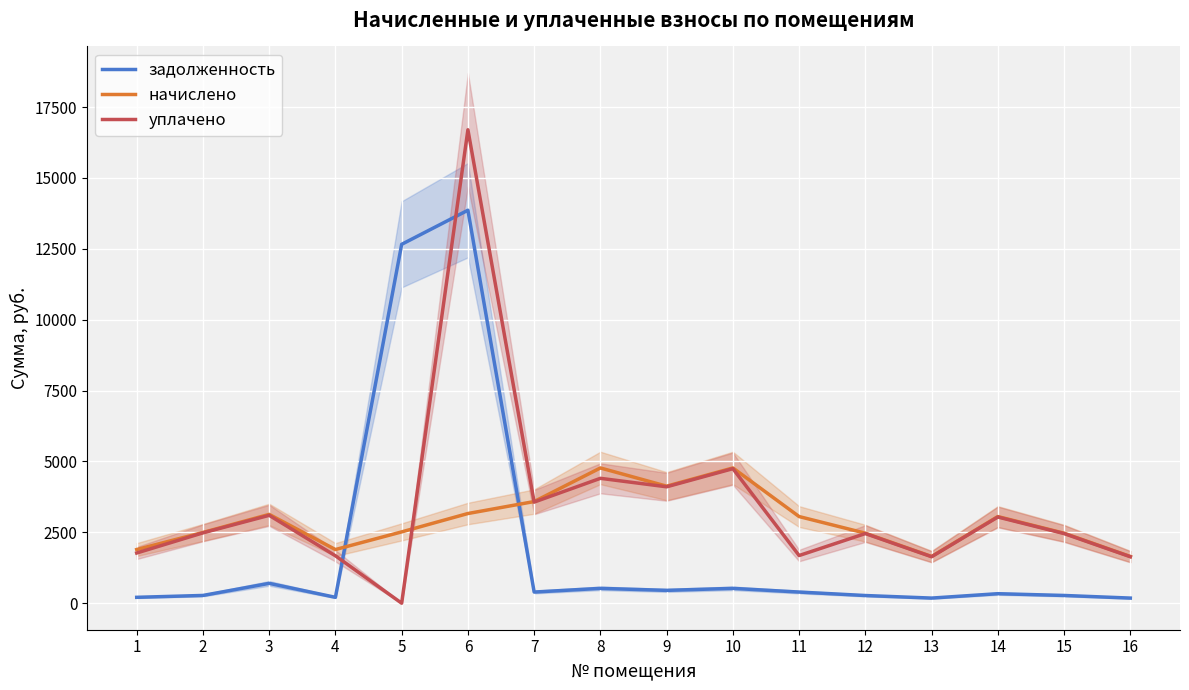

What is the minimum value for начислено?

1648.3